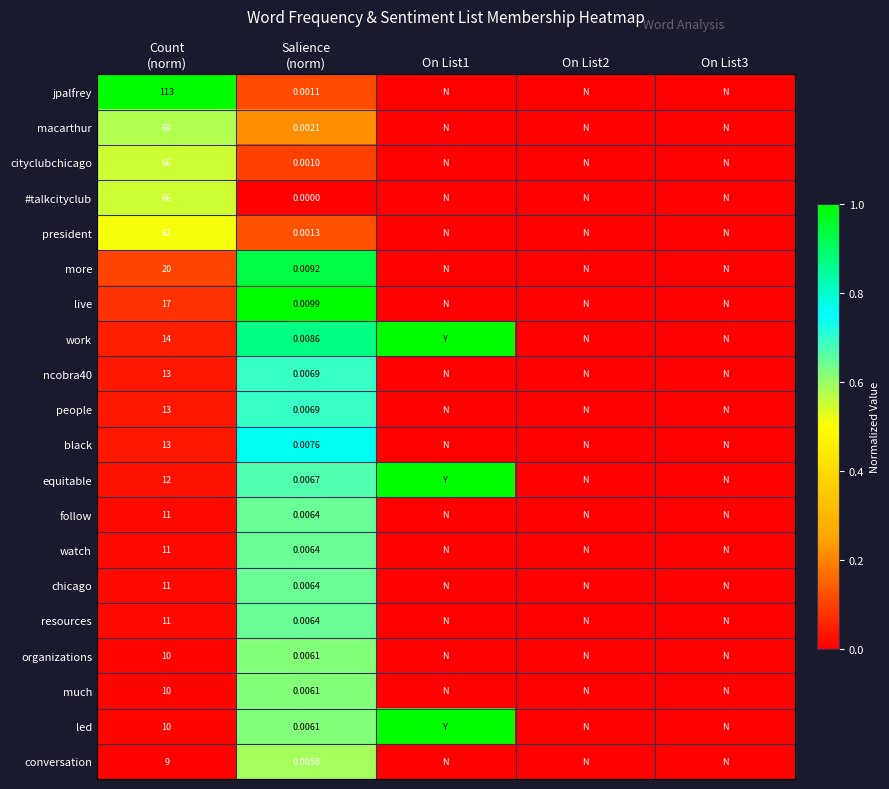

Is the value of work at On List3 greater than the value of much at Count (norm)?

No